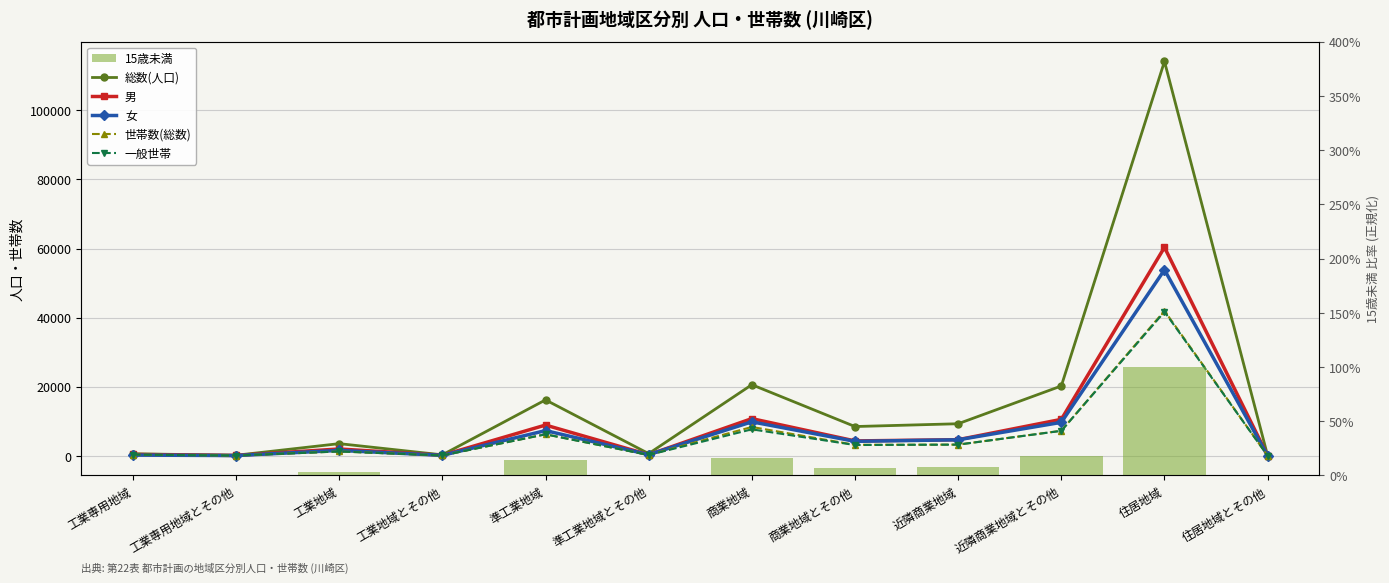

At which category is the sum across all series the highest?

住居地域